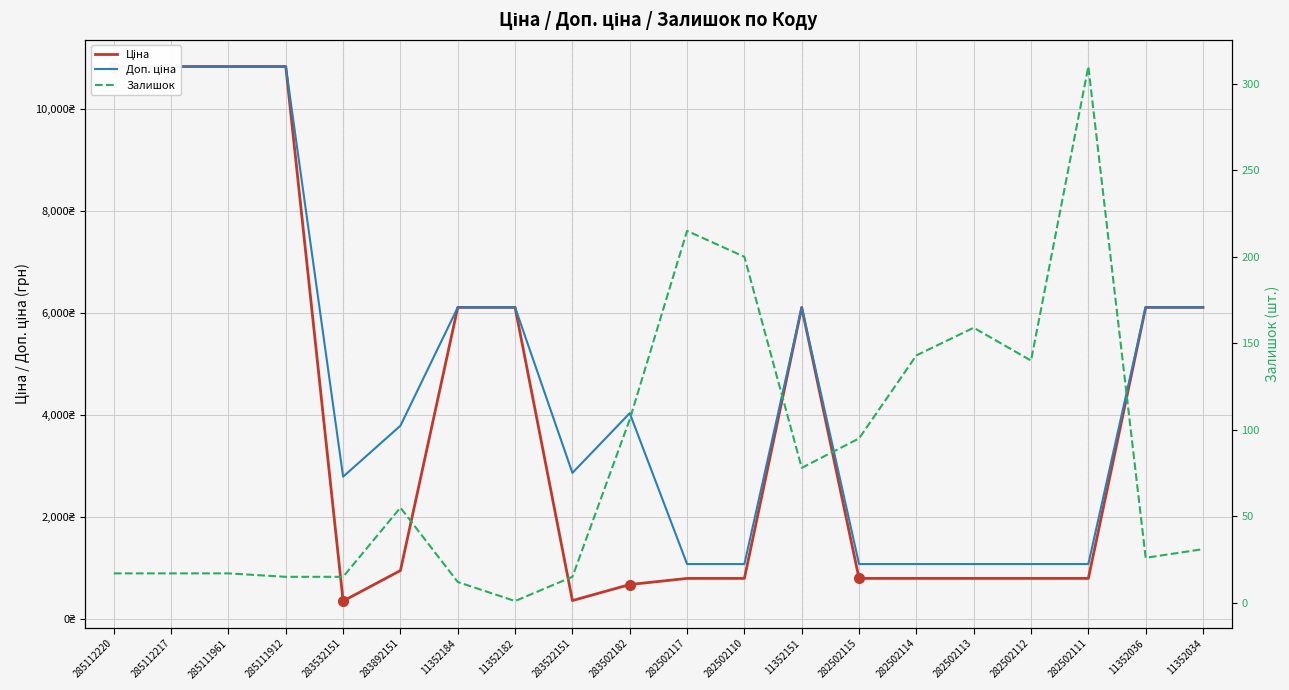

What is the approximate value of Доп. ціна at 282502114?

1074.6